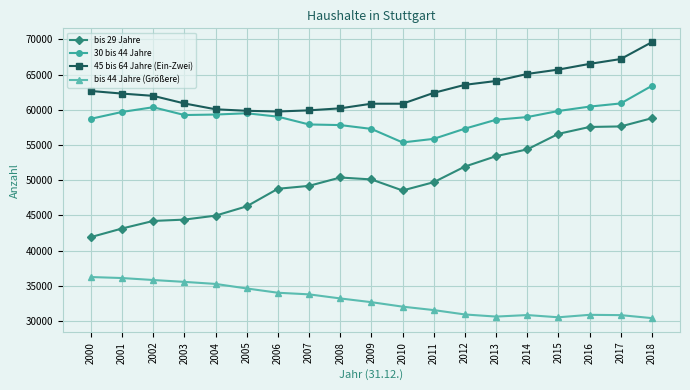

What is the value of the 45 bis 64 Jahre (Ein-Zwei) point at the 12th from the left?

62396